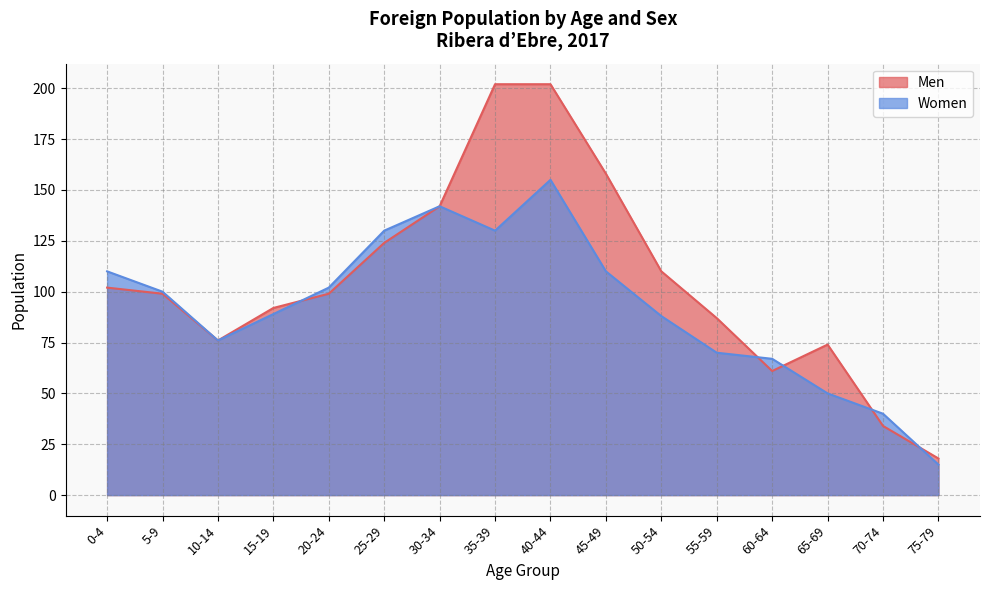

What is the approximate value of Men at 55-59, to the nearest 50?

100